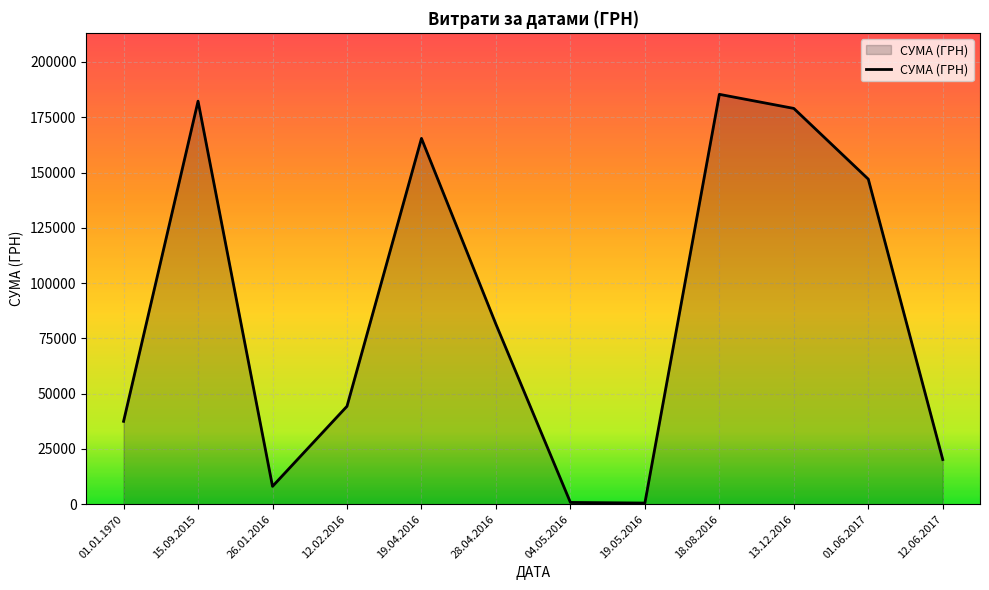

The chart shows a value of 297493.7 at 18.08.2016. True or false?

False